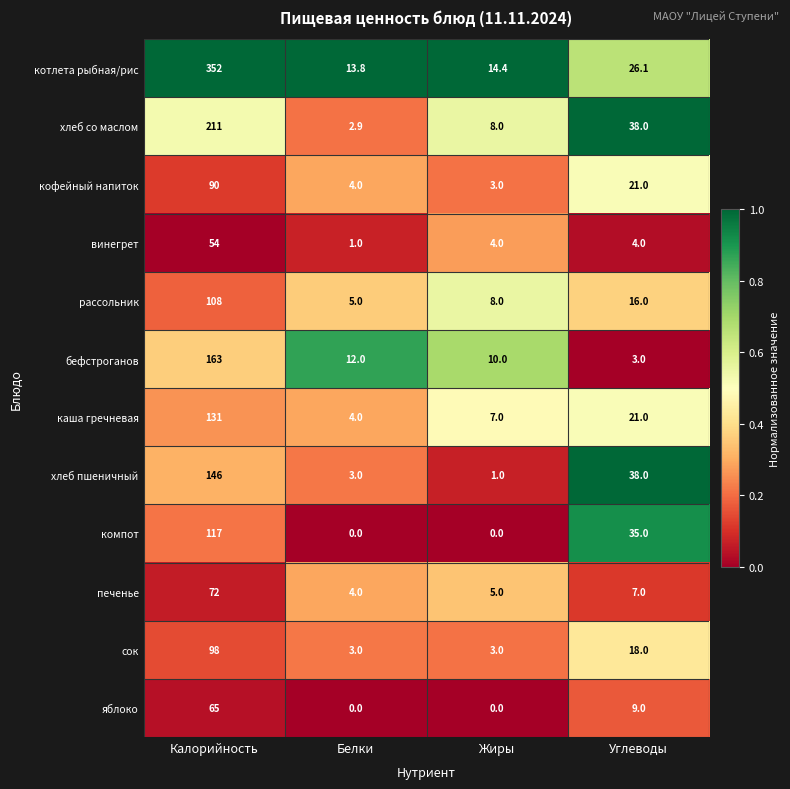

List the series in order of their peak value, highest first.

котлета рыбная/рис, хлеб со маслом, бефстроганов, хлеб пшеничный, каша гречневая, компот, рассольник, сок, кофейный напиток, печенье, яблоко, винегрет